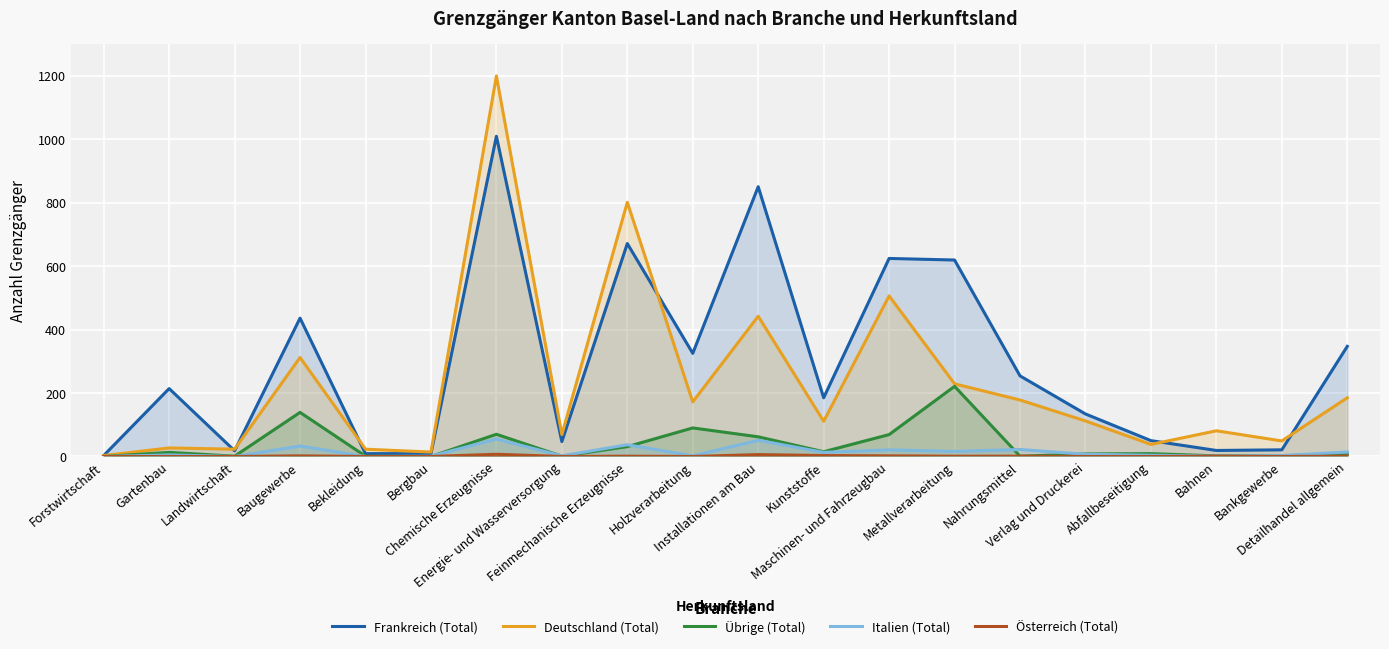

What position from the right is Holzverarbeitung?

11